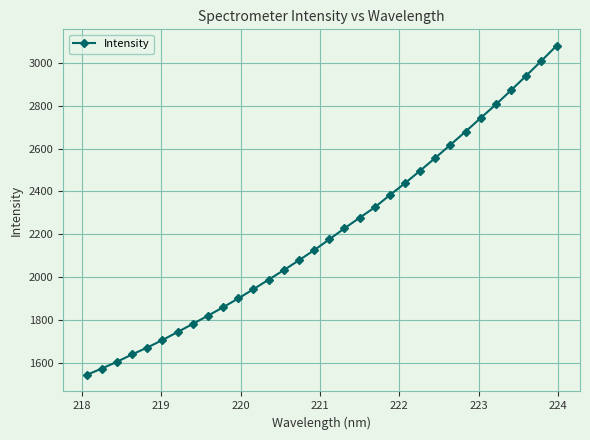

What is the greatest value displayed?

3079.9